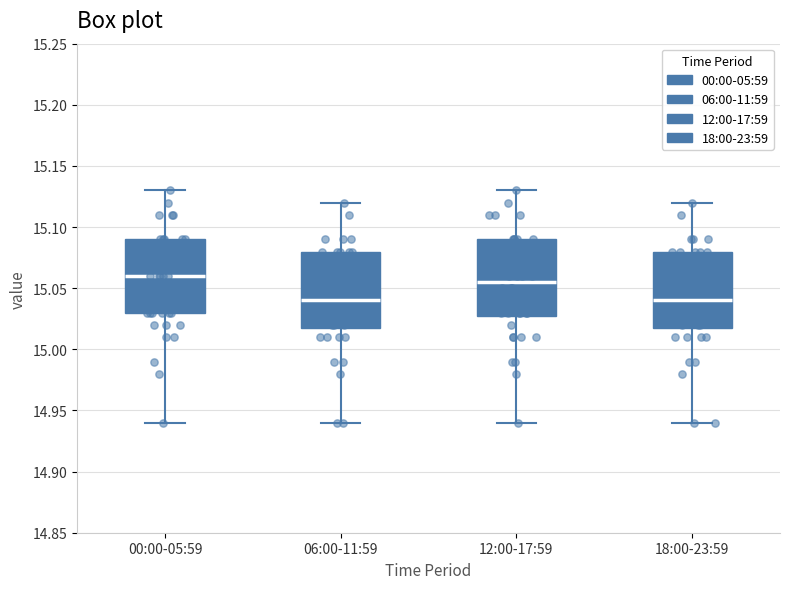

Where does the lower whisker of the box for 18:00-23:59 end on the y-axis? The values are not printed on the chart, so give them approximately, as read against the axis.

14.940